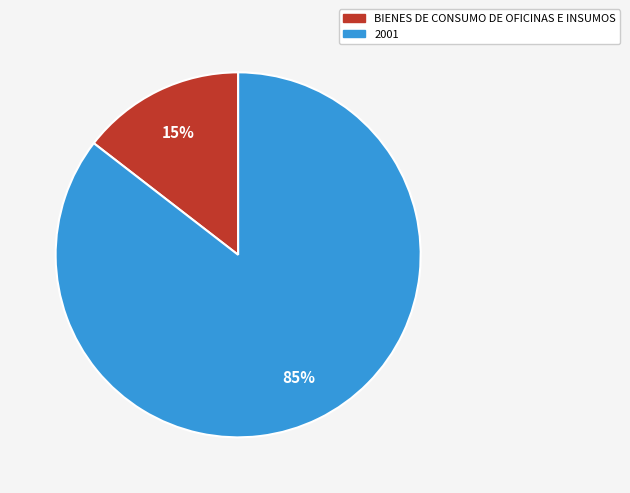

Is the sum of BIENES DE CONSUMO DE OFICINAS E INSUMOS and 2001 greater than half?

Yes